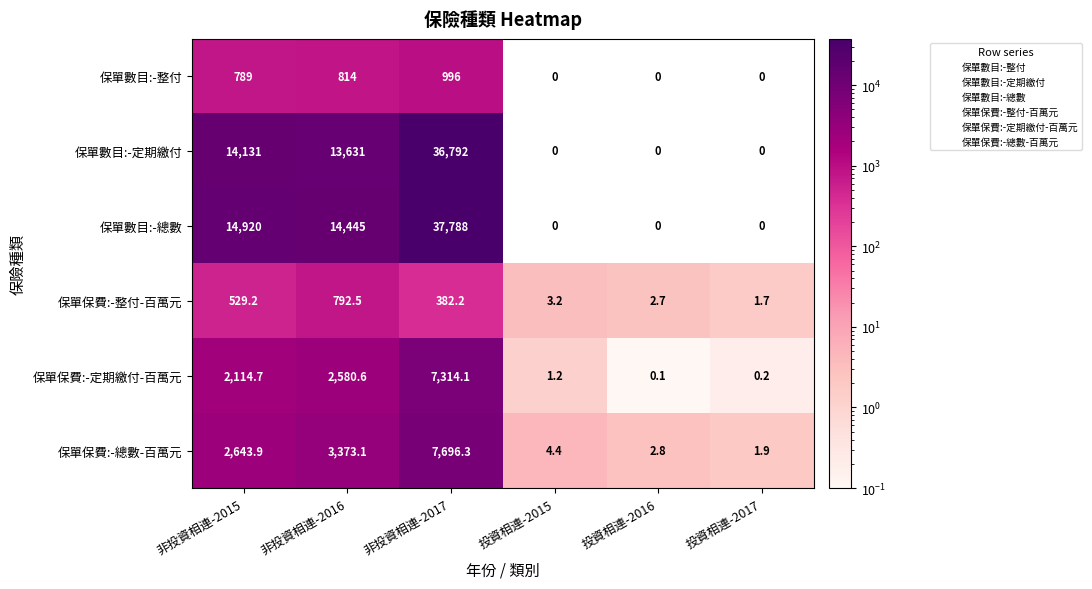

Count the number of categories in the chart.

6